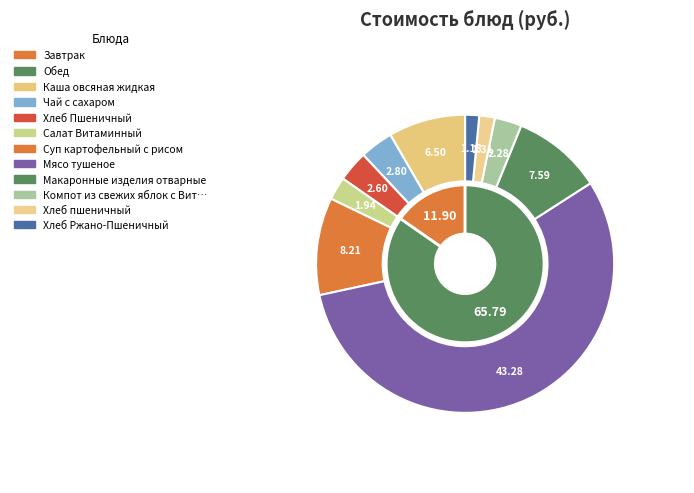

Does any single category account for the majority?

Yes